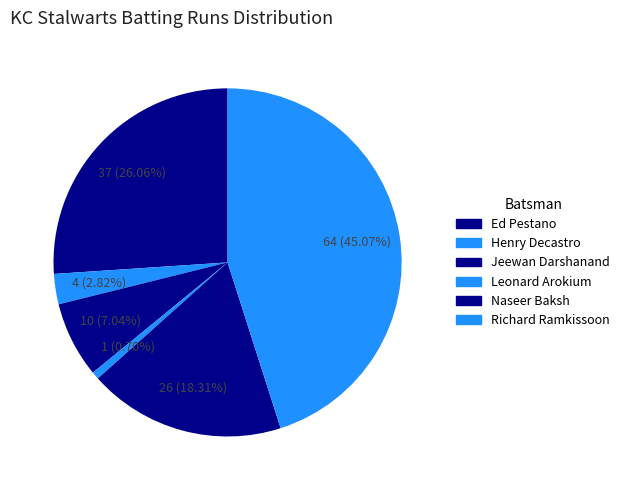

Which category has the biggest portion of the pie?

Richard Ramkissoon